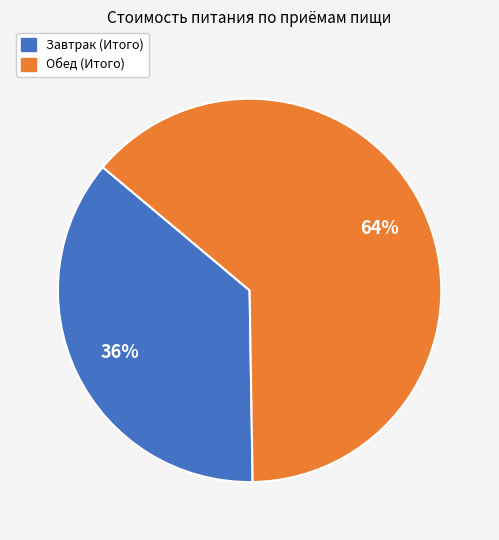

Do Завтрак (Итого) and Обед (Итого) together represent more than half of the pie?

Yes